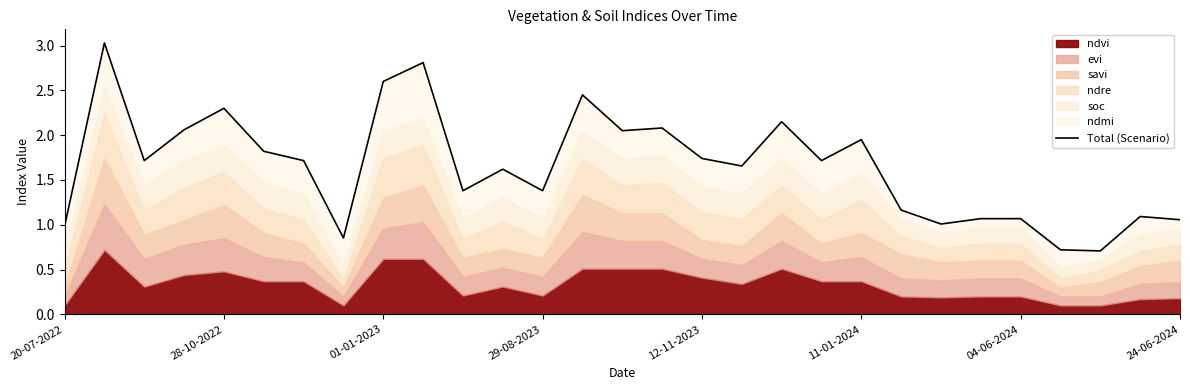

What is the difference between the values at 14 and 21?

0.9